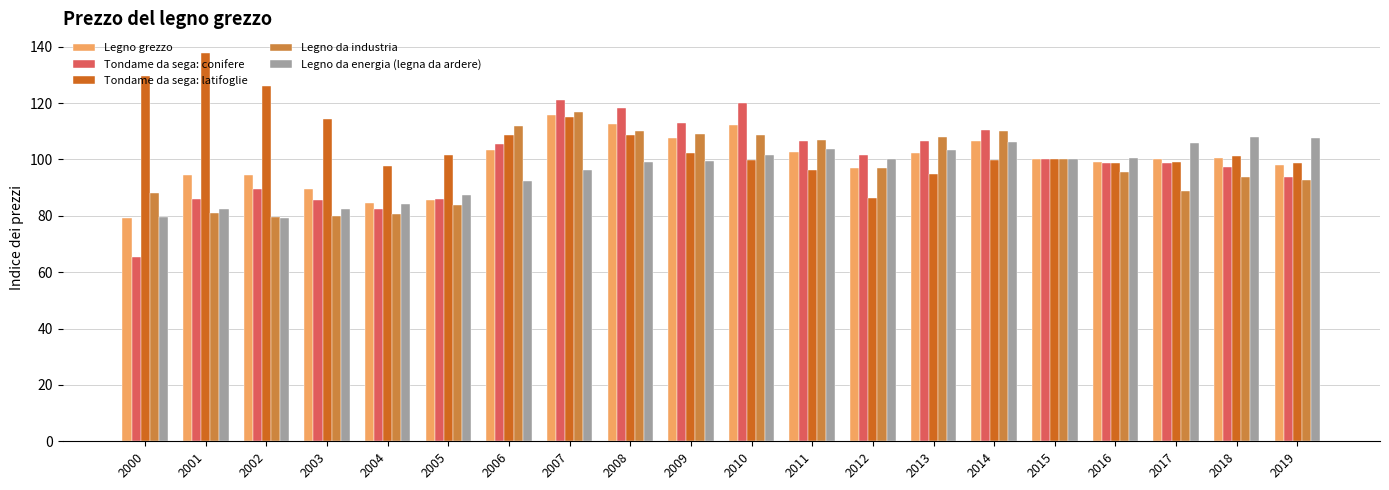

What is the difference between the Legno da energia (legna da ardere) values at 2004 and 2002?

5.1